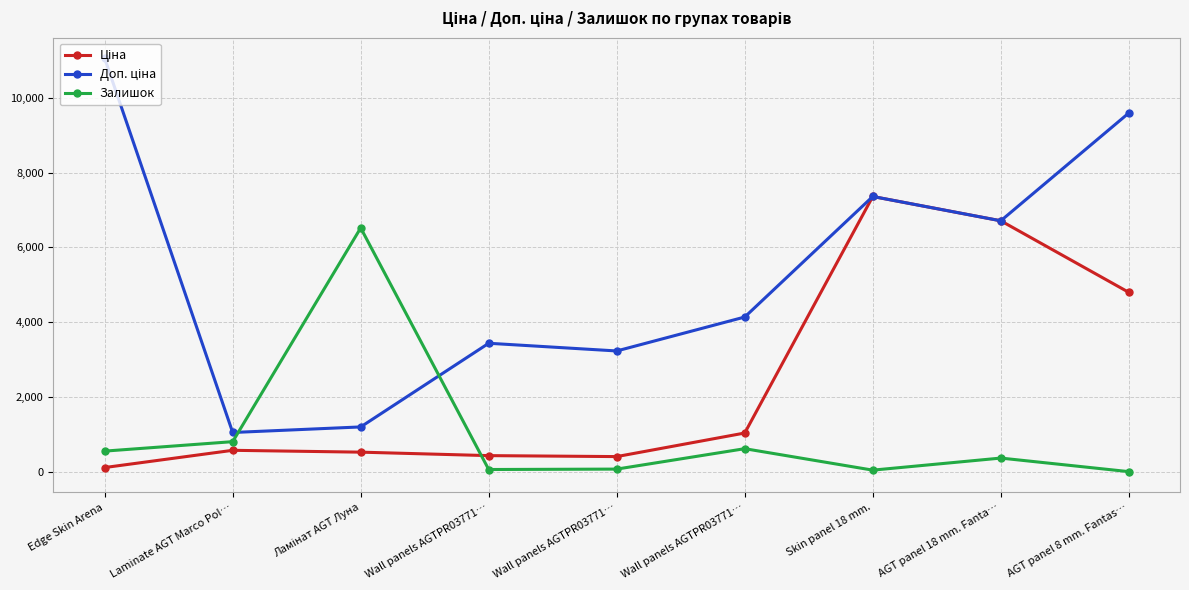

Is this an area chart (filled region under the line)?

No